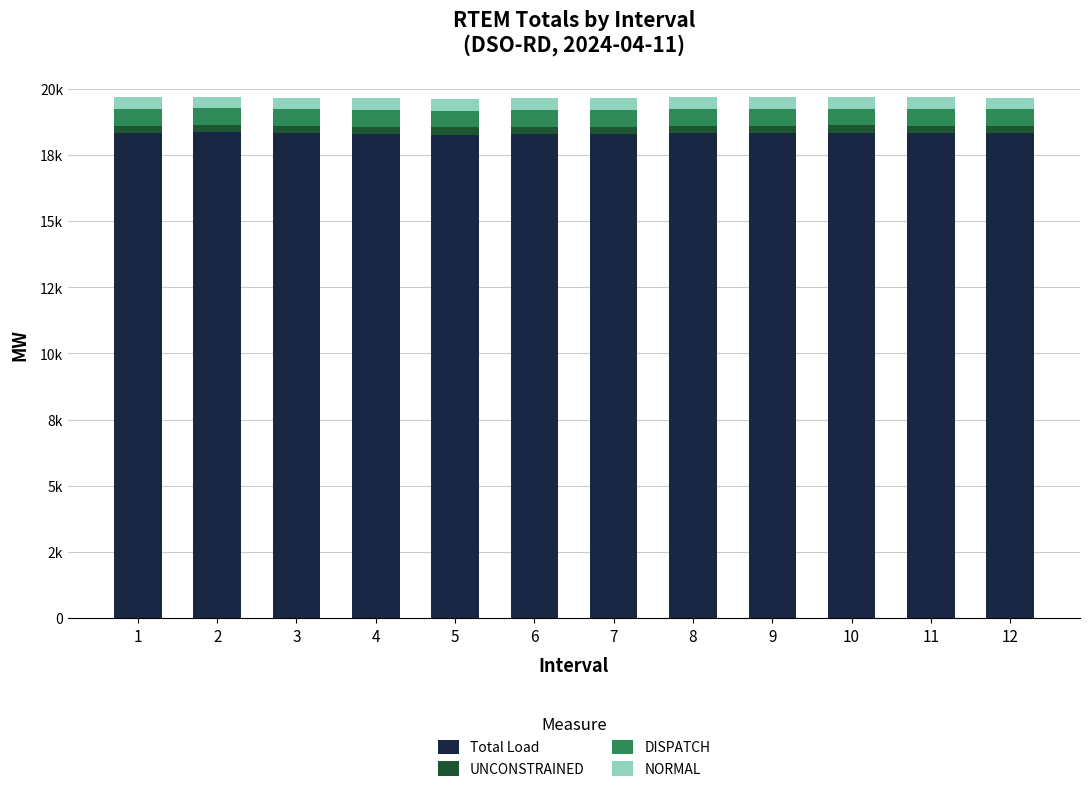

At how many categories does at least one series exceed 8324?

12